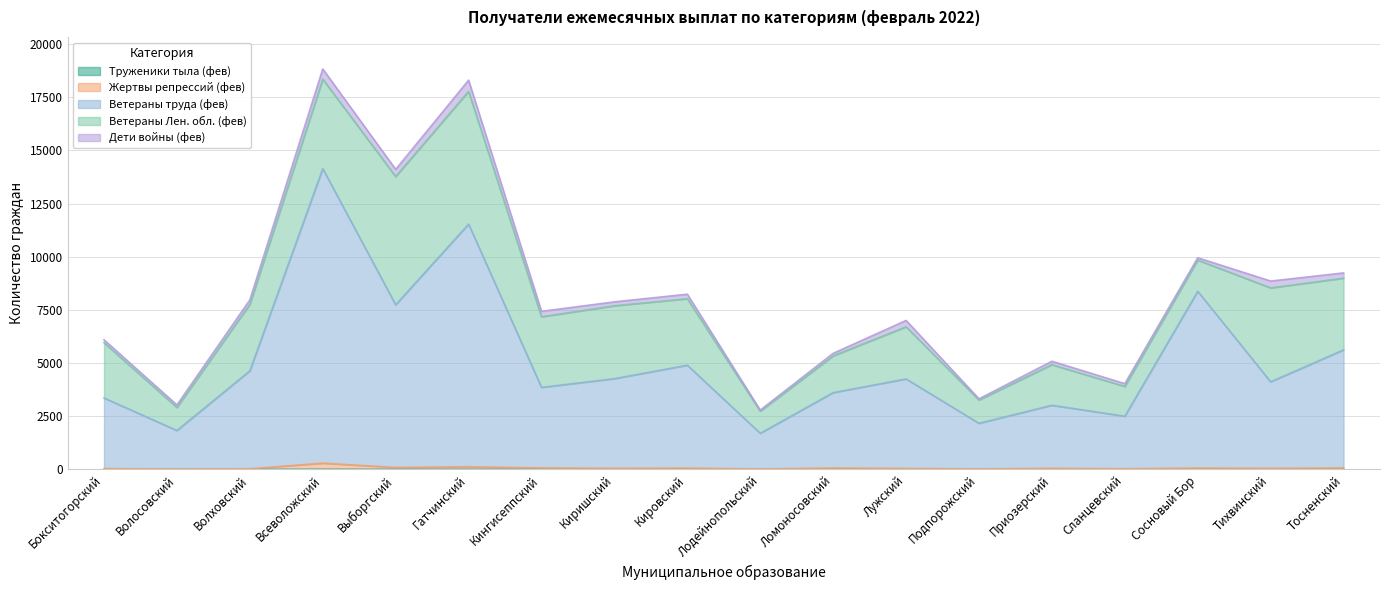

Where is the first local minimum for Труженики тыла (фев)?

Выборгский